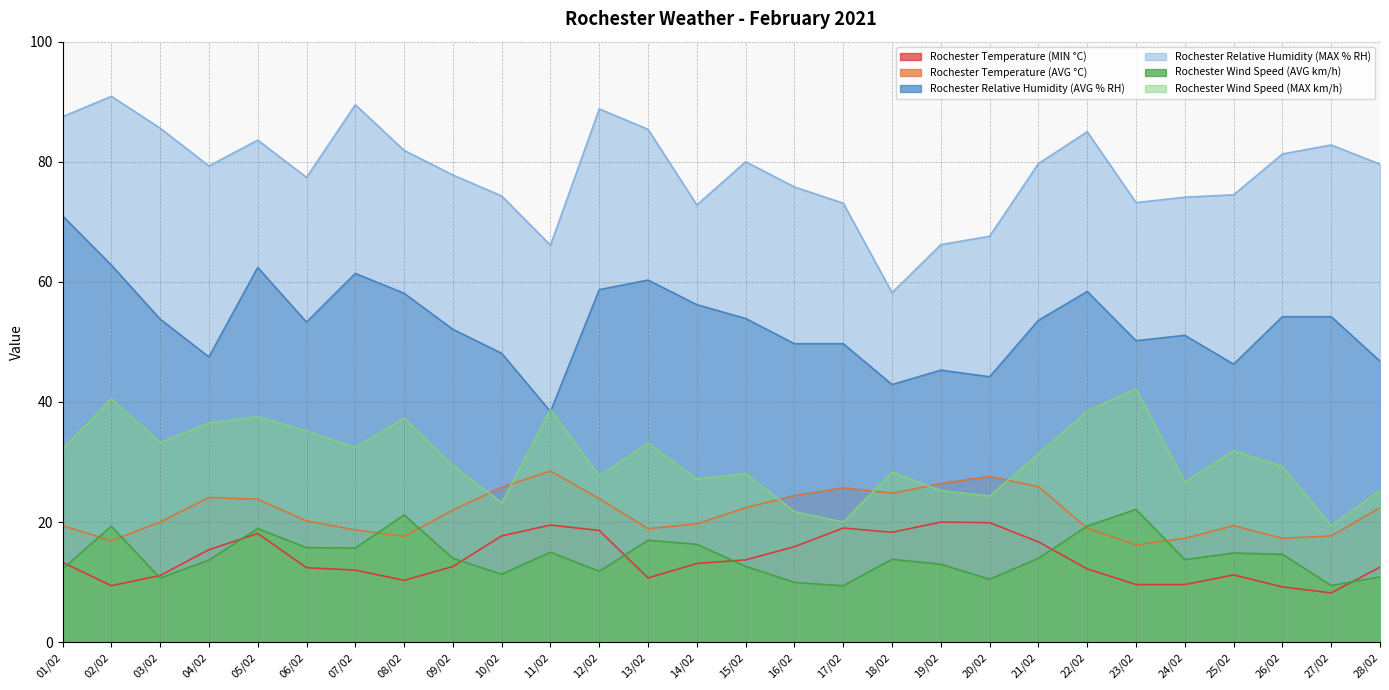

The value of Rochester Wind Speed (MAX km/h) at 13/02 is 22.7. True or false?

False